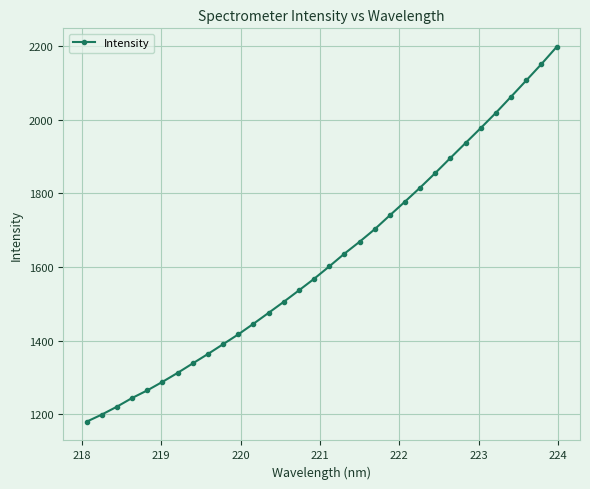

What is the value of the 27th point from the left?

1977.8